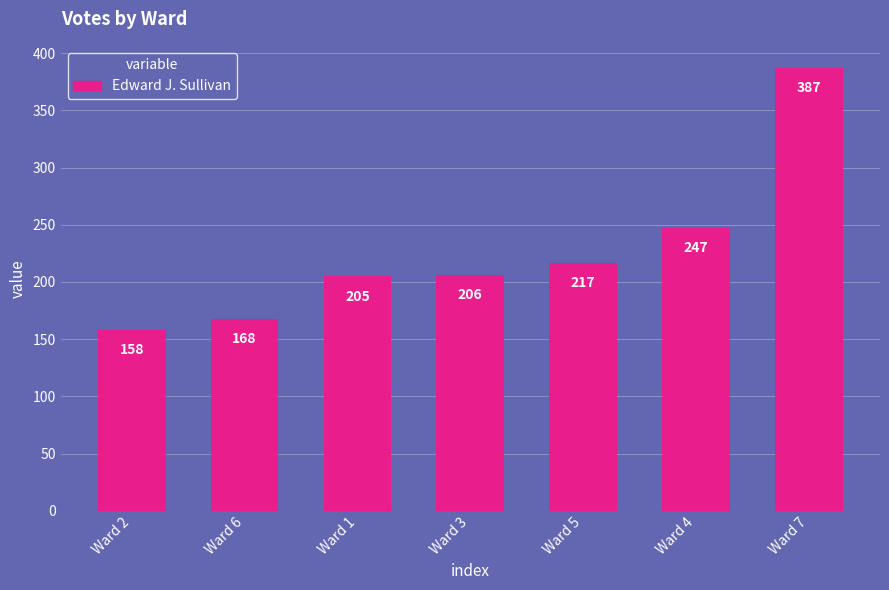

Reading left to right, list all the values displayed in this chart.

158	168	205	206	217	247	387